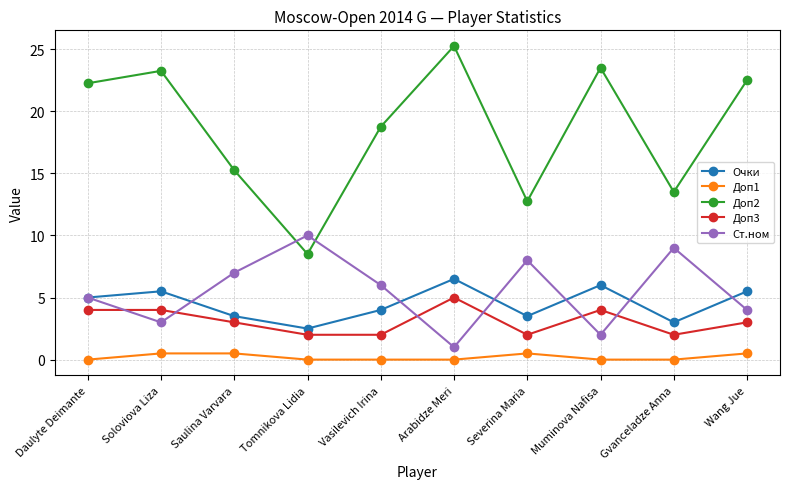

True or false: Доп1 and Доп2 intersect in this chart.

False